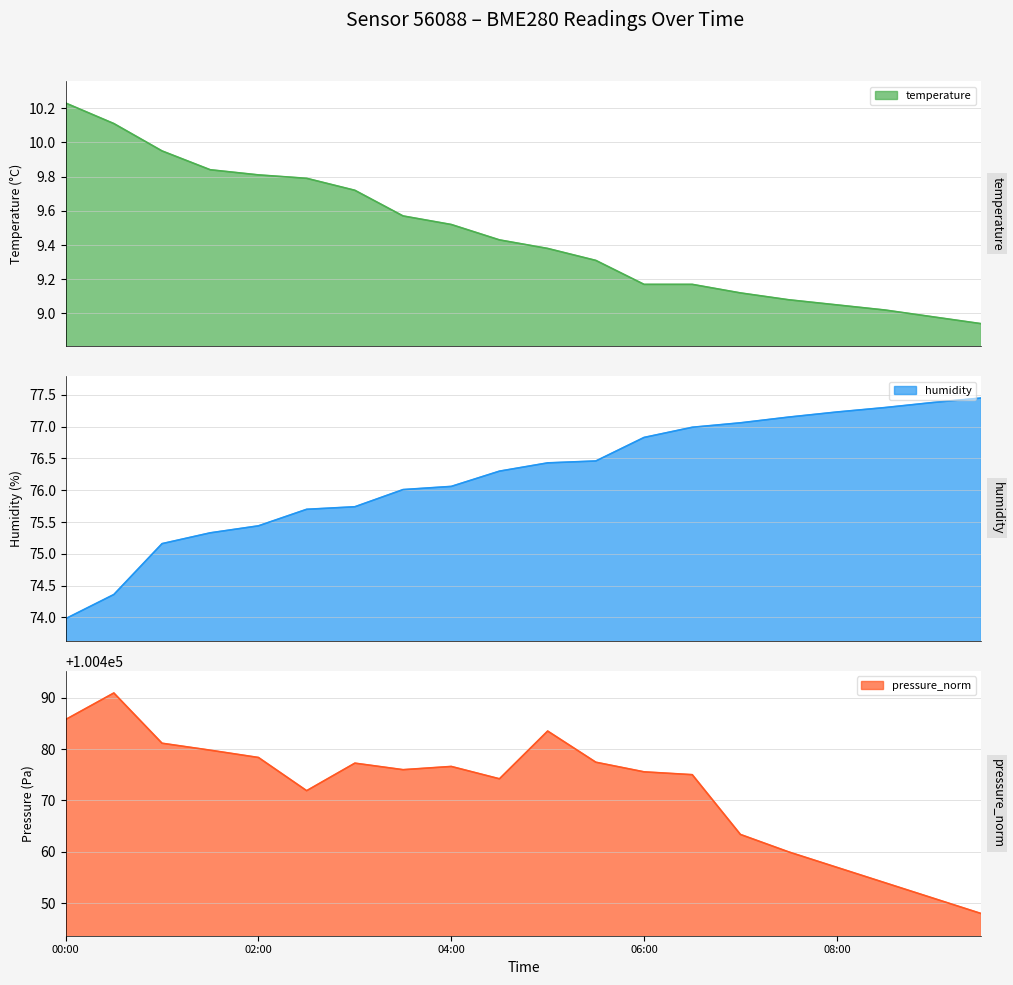

What is the label of the 3rd point from the right?

08:30